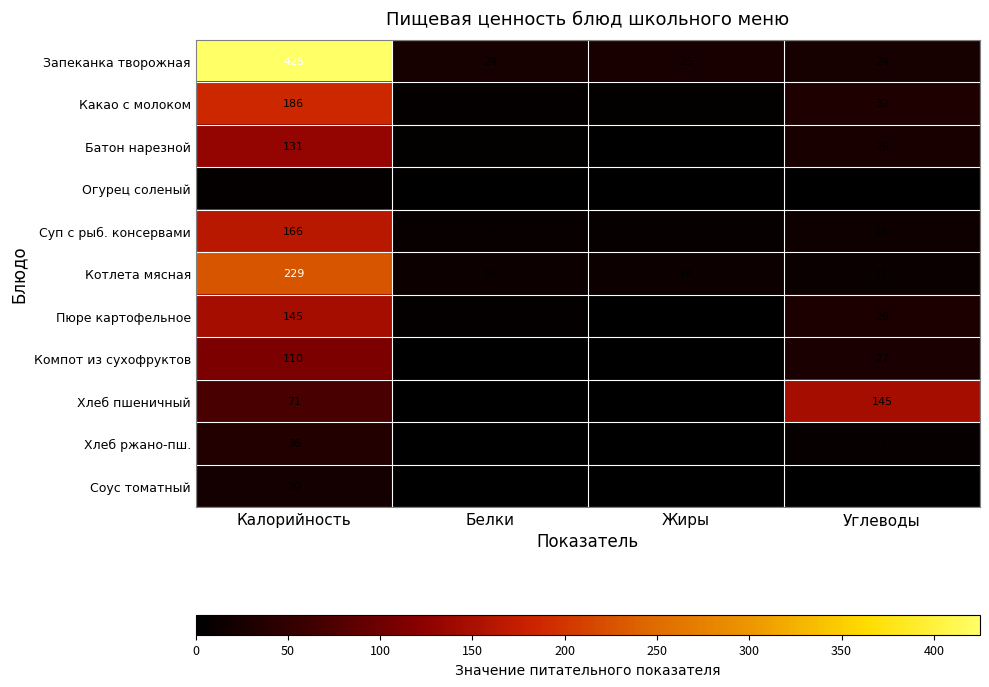

What is the total value across all series at Жиры?

53